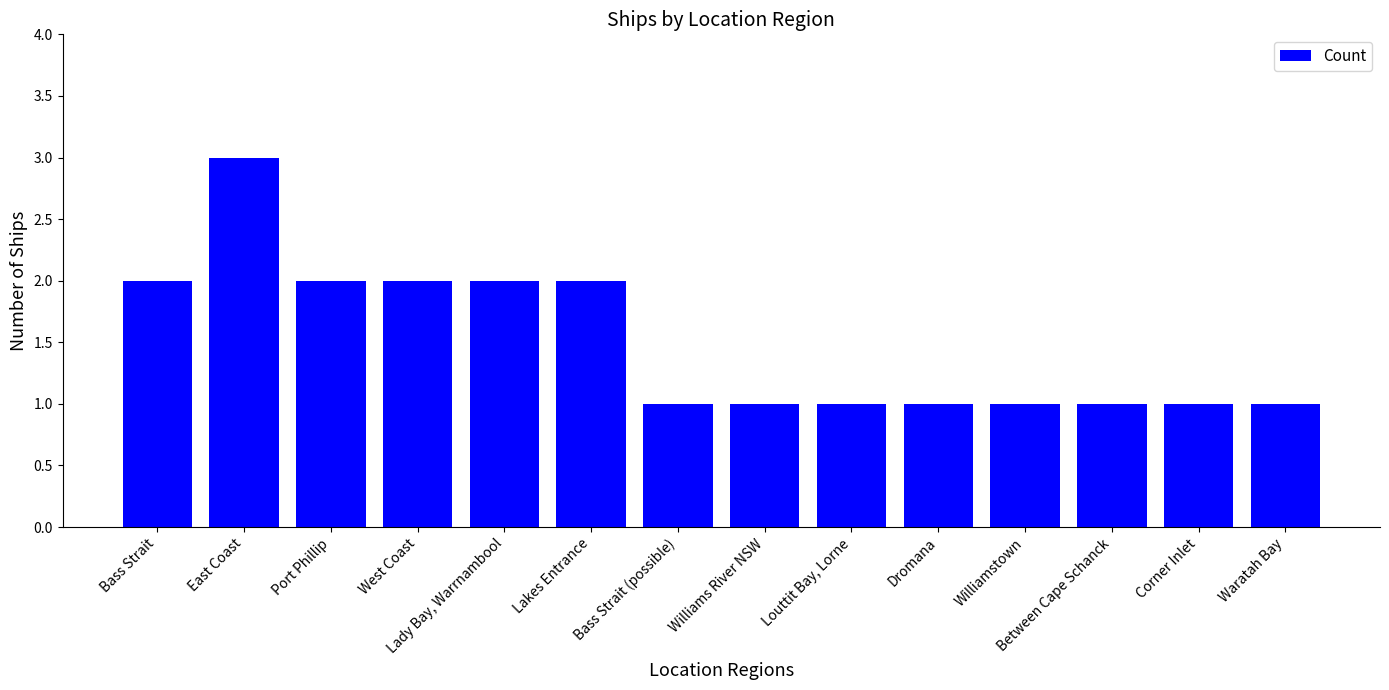

What is the smallest value displayed?

1